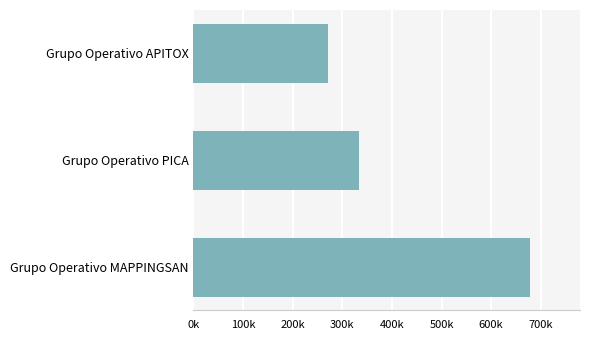

Does the chart contain any negative values?

No